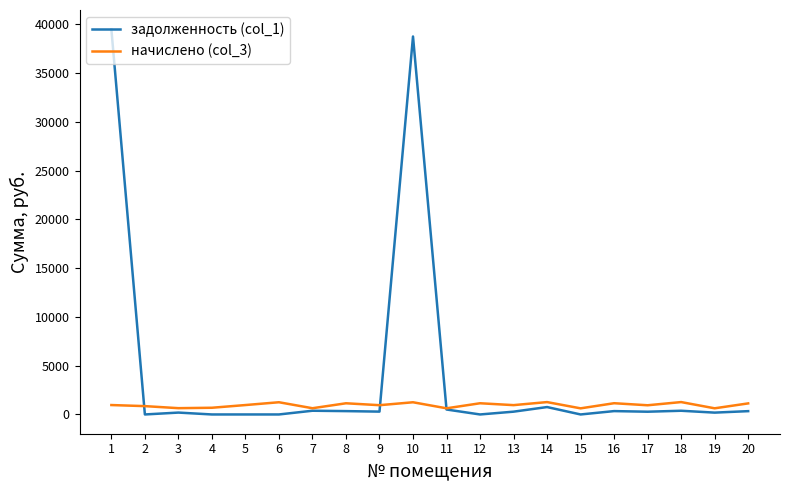

Which series has the widest spread of values?

задолженность (col_1)